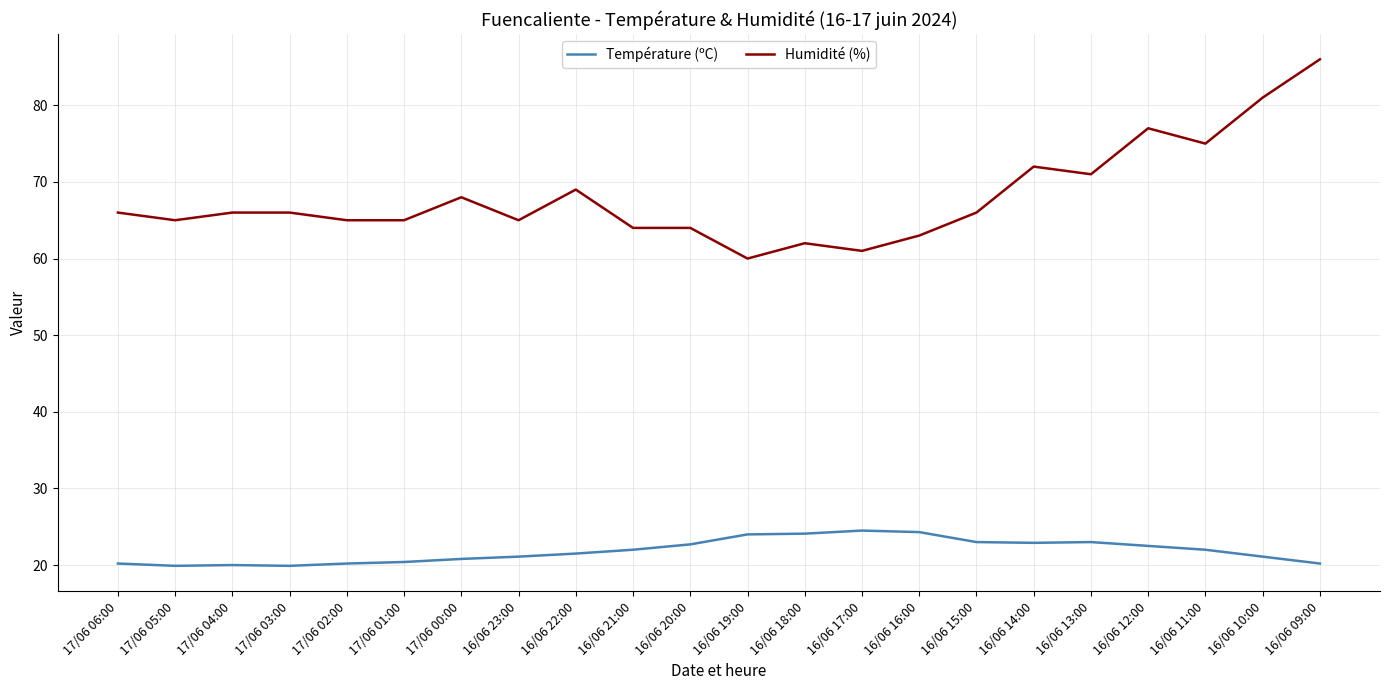

Which series has the largest total across all categories?

Humidité (%)